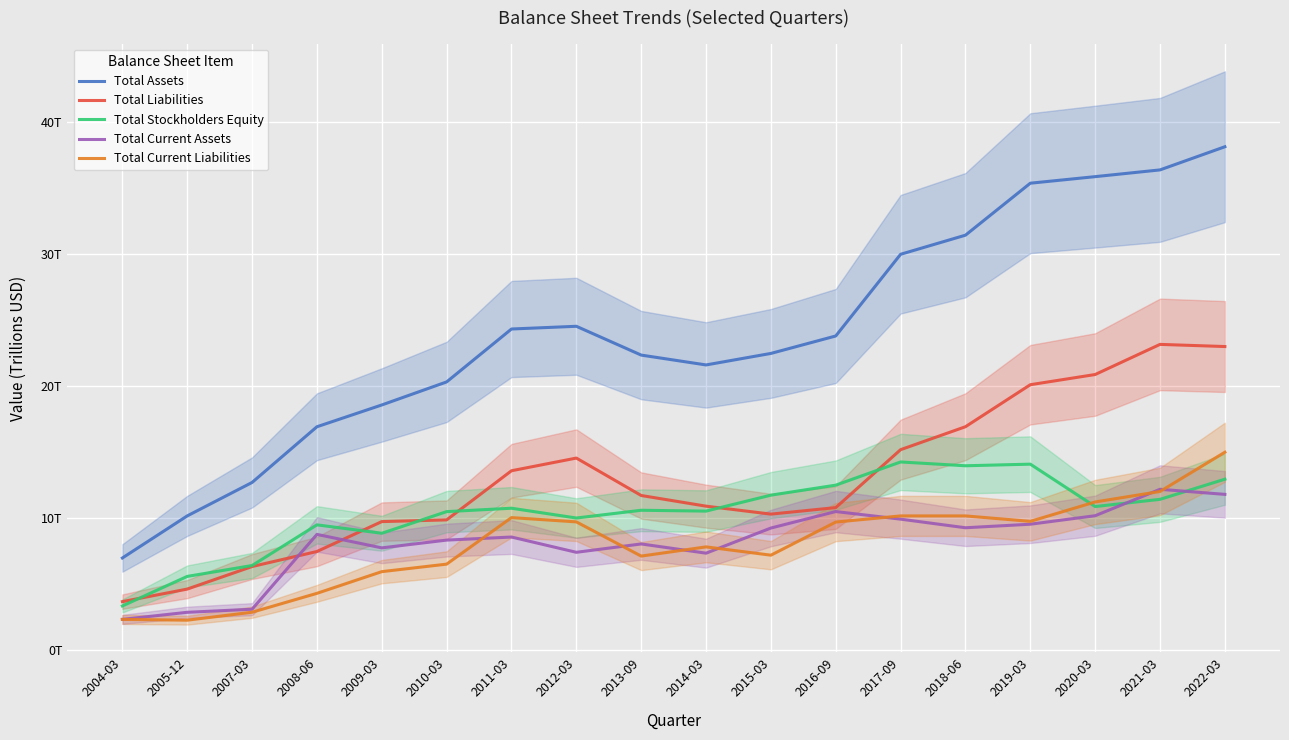

Reading right to left, transcribe all the data shown in this chart.

Total Assets: 38.2	36.4	35.9	35.4	31.4	30.0	23.8	22.5	21.6	22.3	24.5	24.3	20.3	18.6	16.9	12.7	10.1	7.0
Total Liabilities: 23.0	23.2	20.9	20.1	16.9	15.2	10.8	10.3	10.9	11.7	14.5	13.6	9.8	9.7	7.4	6.3	4.6	3.6
Total Stockholders Equity: 12.9	11.4	10.9	14.1	13.9	14.2	12.5	11.7	10.5	10.6	10.0	10.7	10.5	8.8	9.5	6.4	5.6	3.3
Total Current Assets: 11.8	12.2	10.2	9.5	9.2	9.9	10.5	9.2	7.3	8.0	7.4	8.5	8.3	7.7	8.7	3.1	2.8	2.3
Total Current Liabilities: 15.0	12.0	11.2	9.7	10.1	10.1	9.7	7.2	7.8	7.1	9.7	10.0	6.5	5.9	4.3	2.8	2.2	2.3